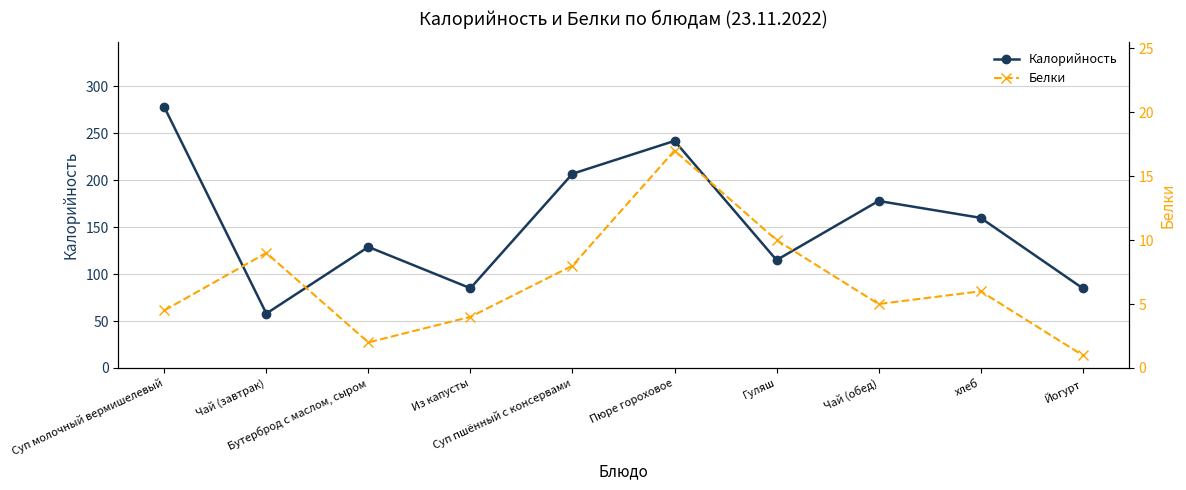

How many interior local valleys does the Калорийность series have?

3